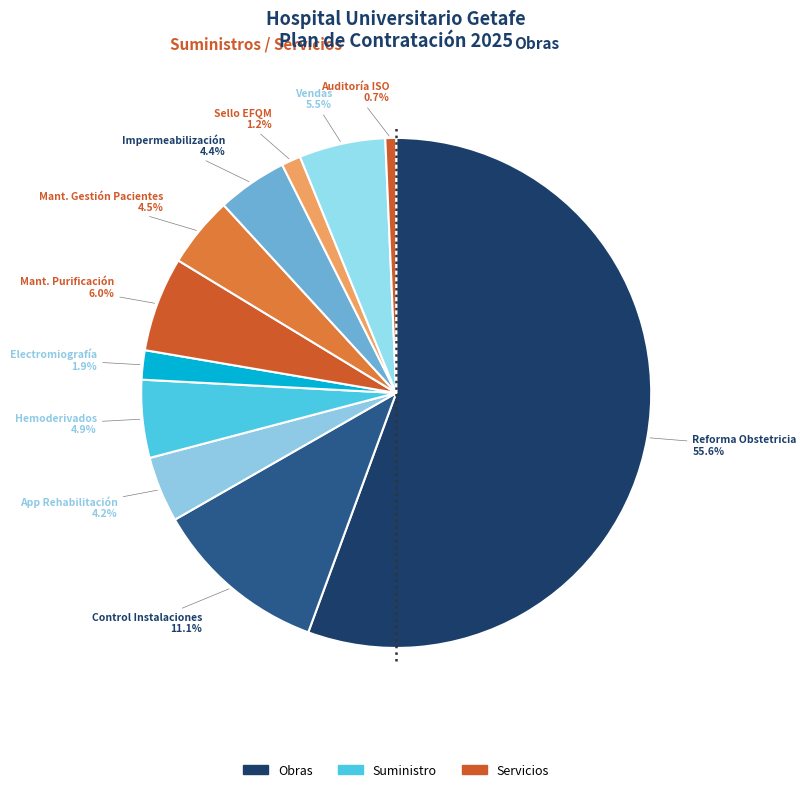

Is there any slice that represents more than half of the pie?

Yes